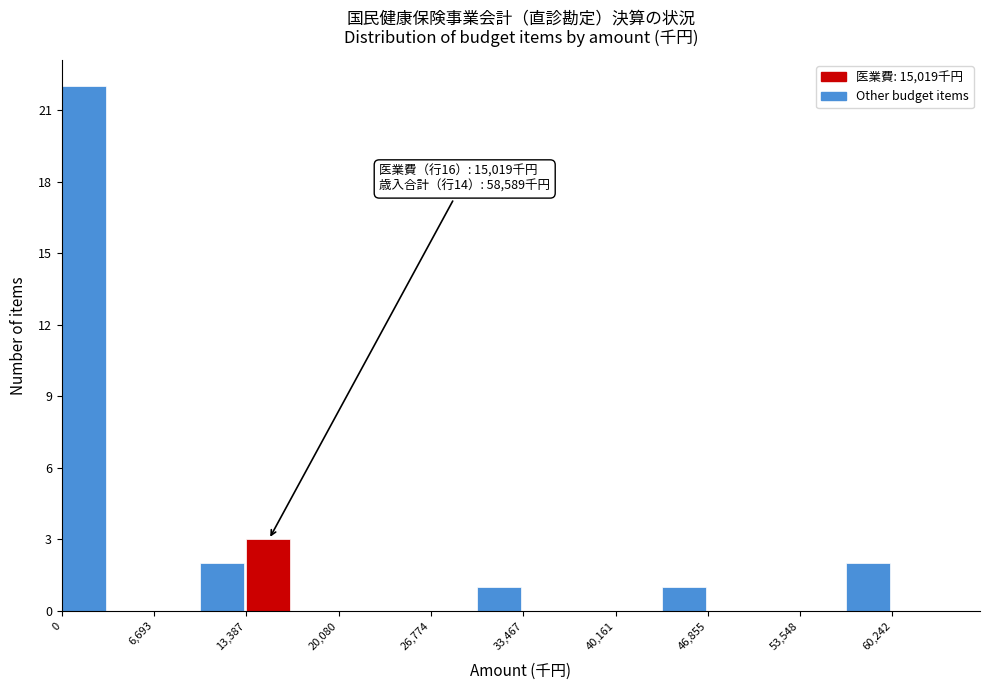

Around what value on the x-axis is the tallest bar? Give the approximate position of its centre, as read against the axis.

2000